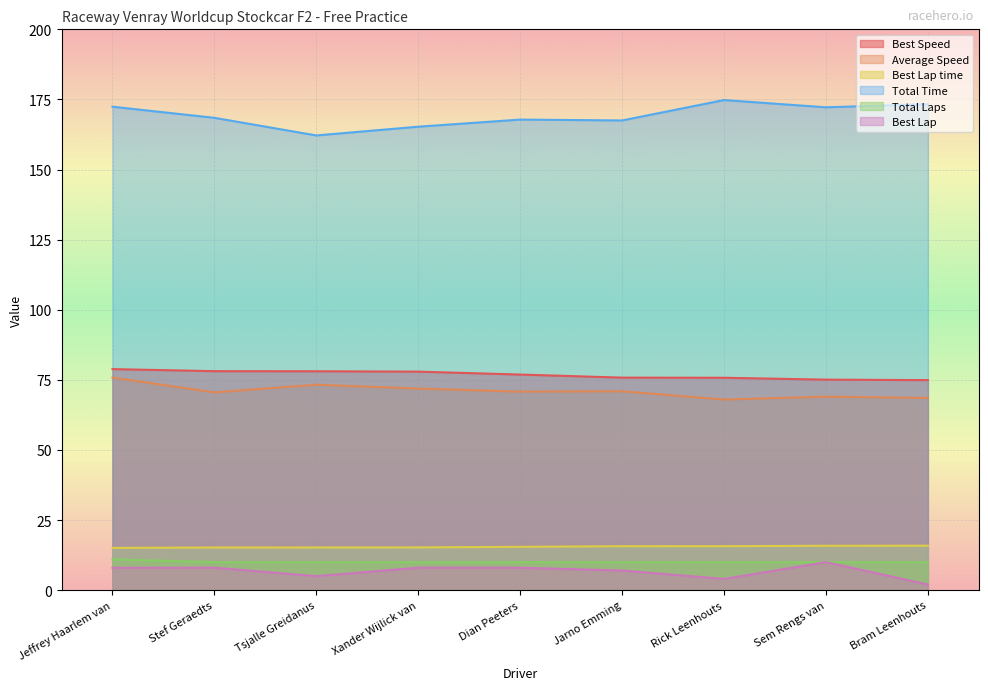

Which has a higher value, Jarno Emming or Bram Leenhouts?

Jarno Emming